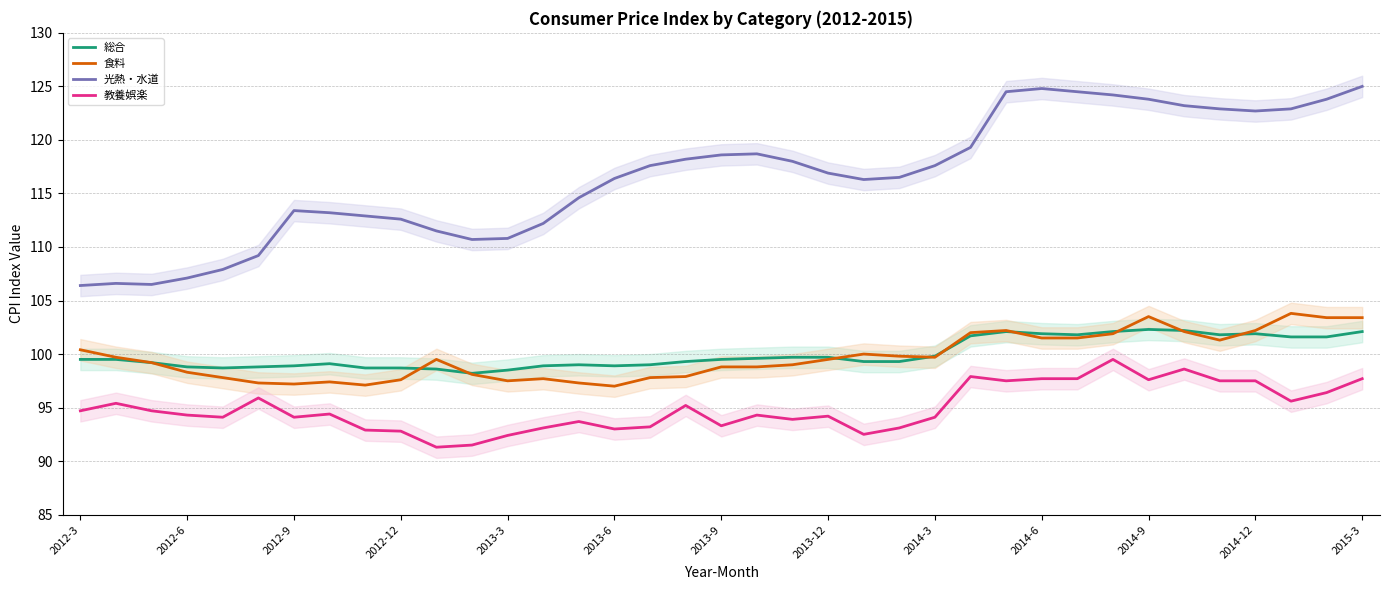

What are all the series names shown in the legend?

総合, 食料, 光熱・水道, 教養娯楽